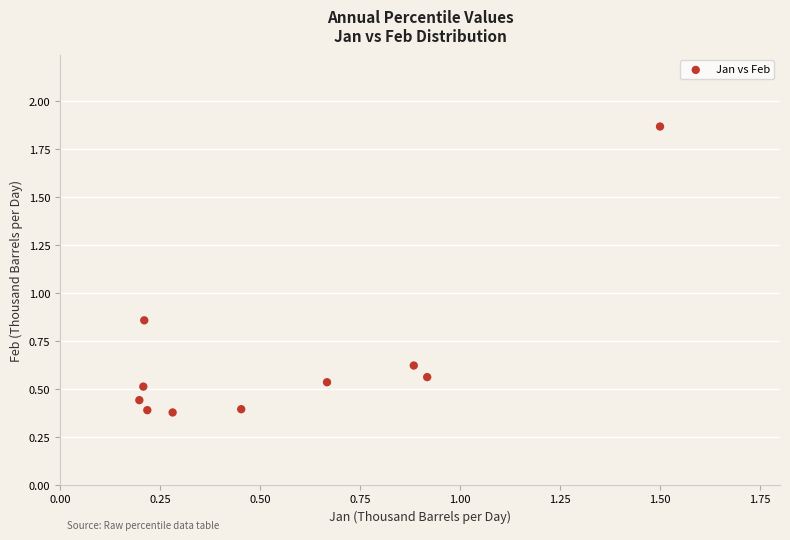

What is the average Y value?

0.7